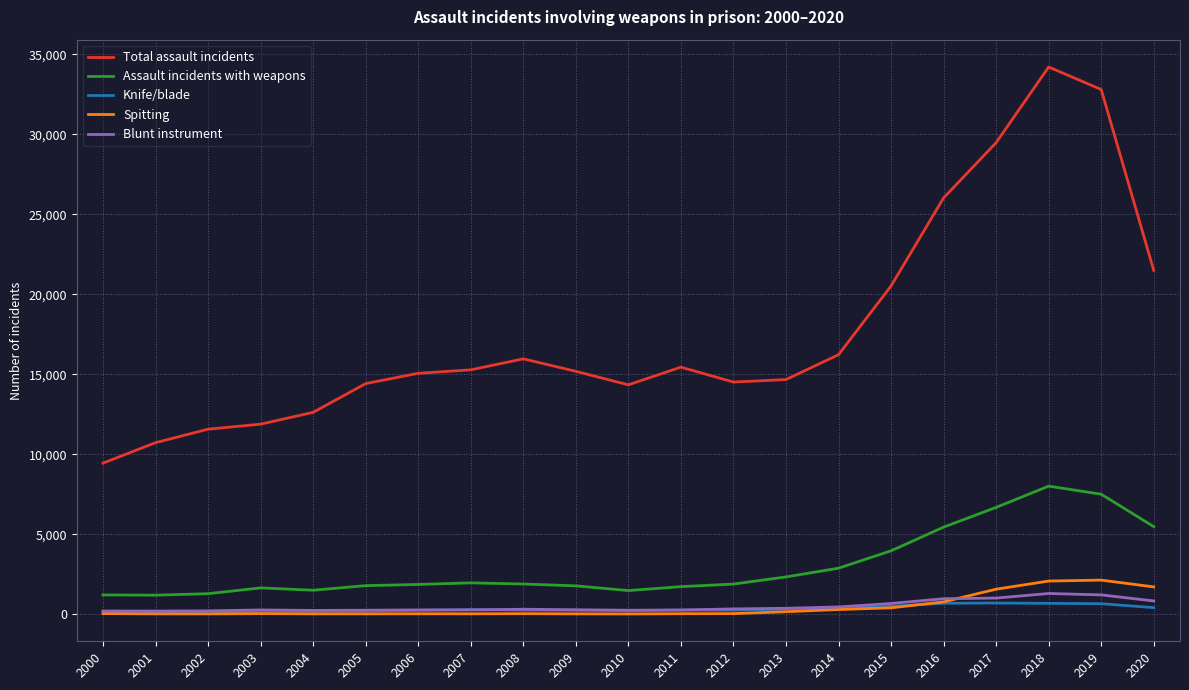

How many values in the Total assault incidents series are below 15180?

10